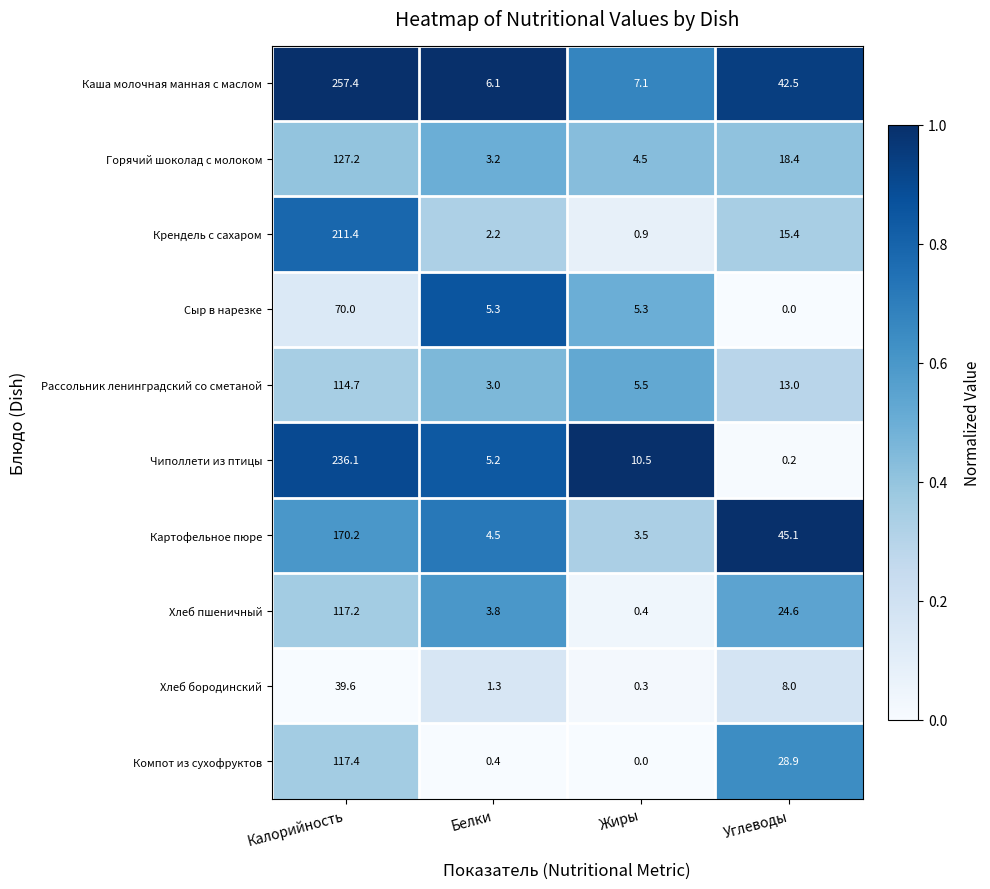

What is the total value across all series at Жиры?

38.0